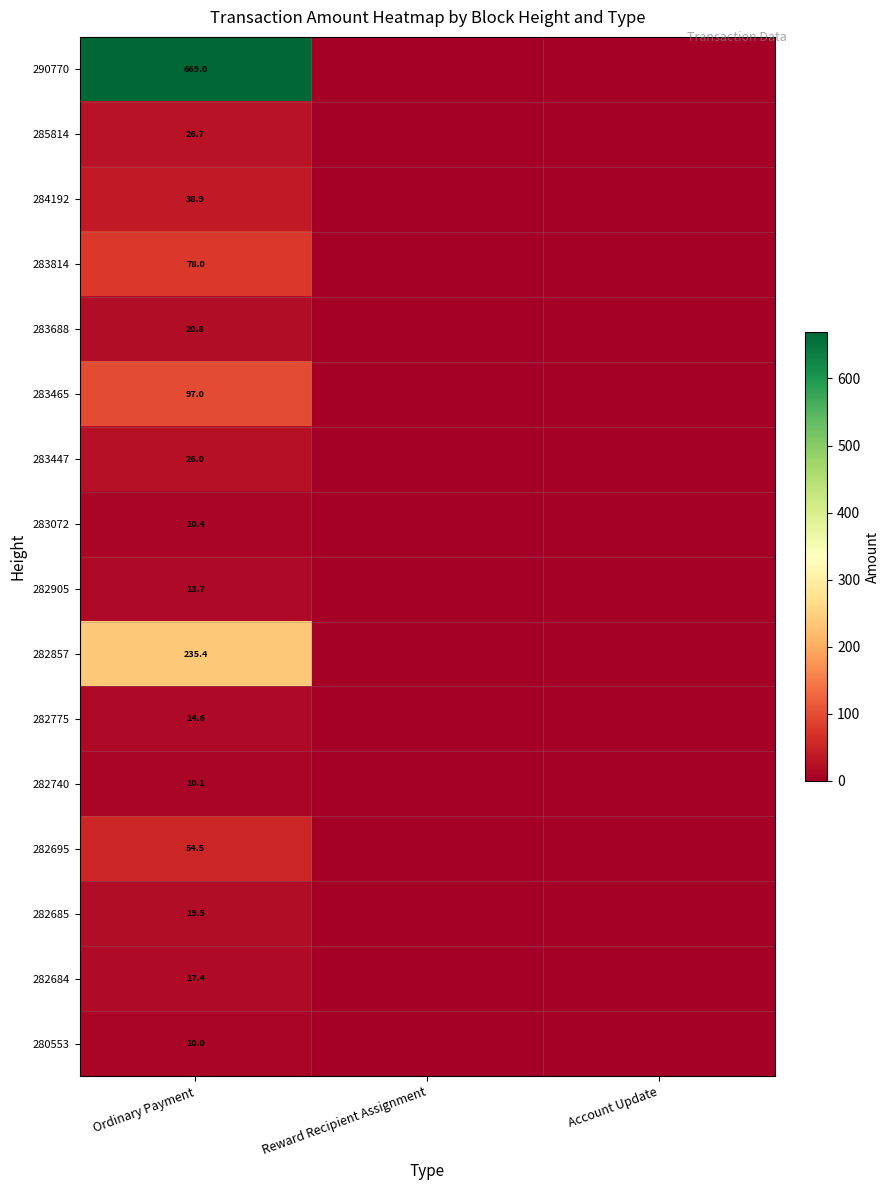

Is the value of 283447 at Ordinary Payment greater than the value of 283465 at Ordinary Payment?

No